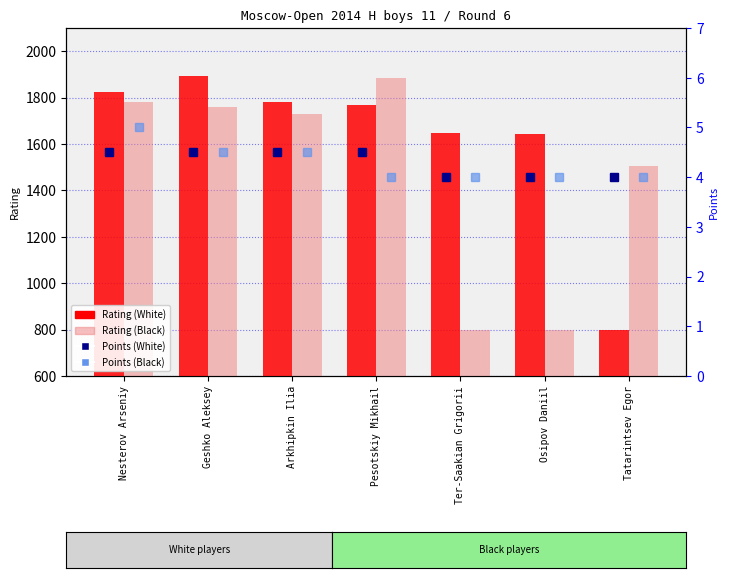

How many values in the Rating (White) series are below 1770?

3